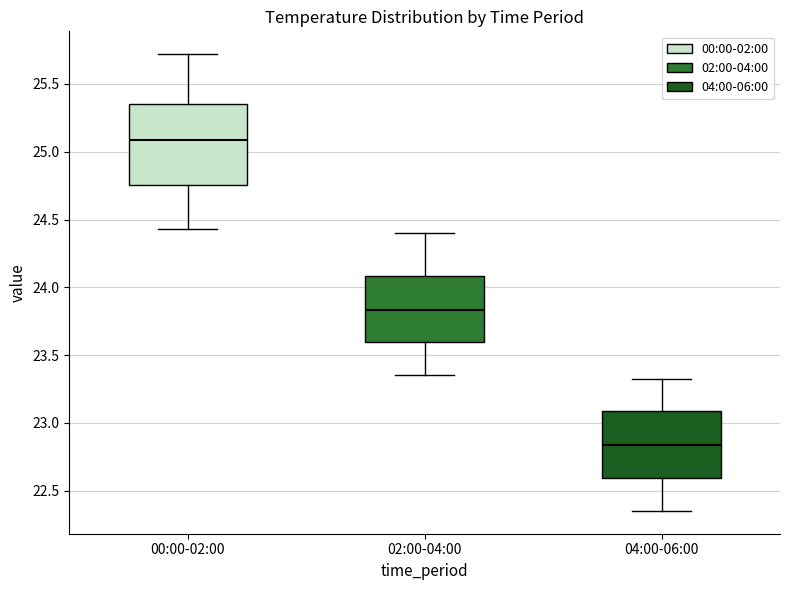

Where does the upper whisker of the box for 00:00-02:00 end on the y-axis? The values are not printed on the chart, so give them approximately, as read against the axis.

25.70